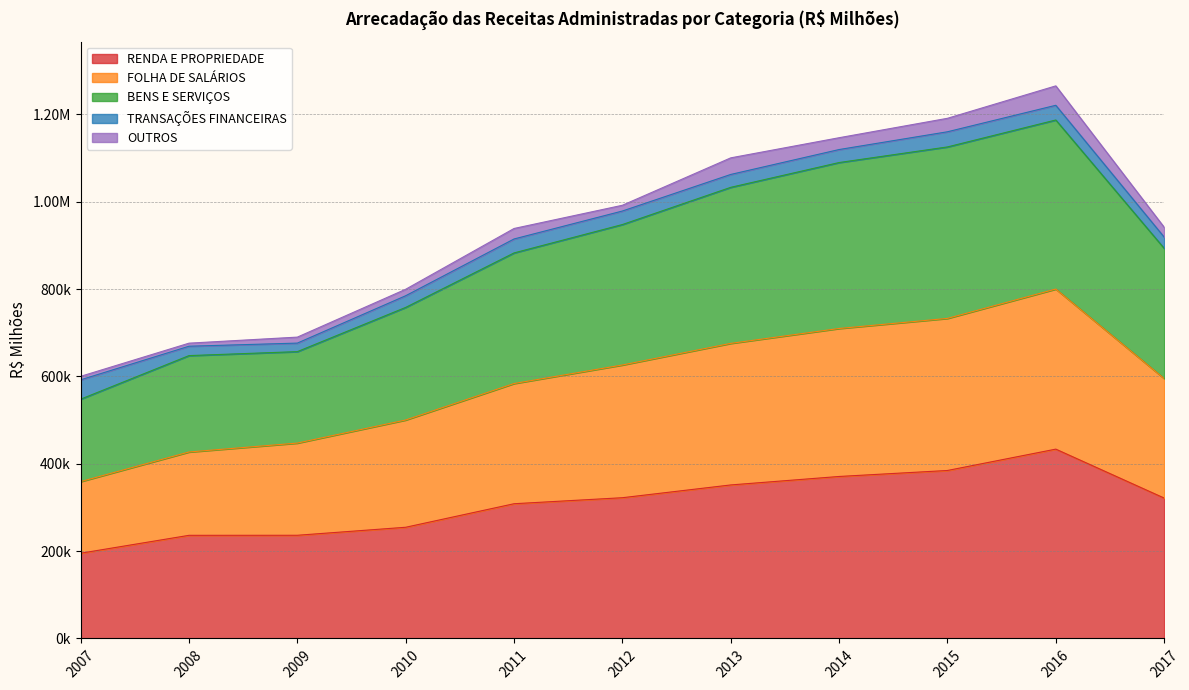

At how many categories does at least one series exceed 626664?

10